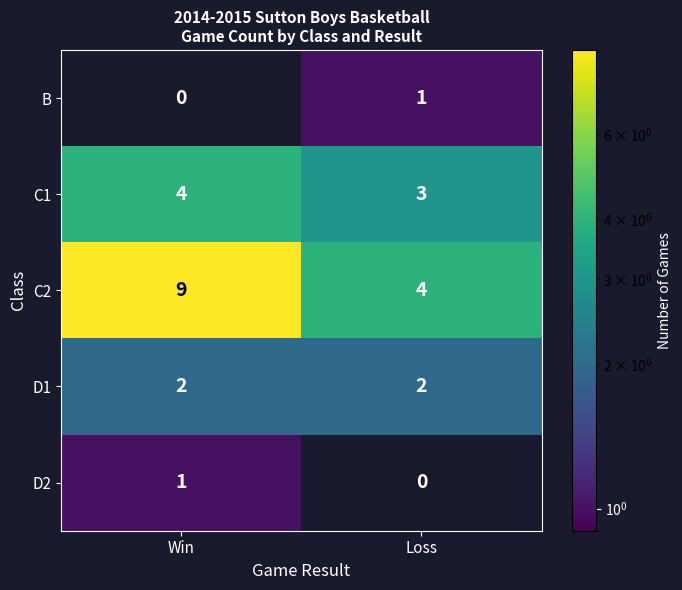

At how many categories does at least one series exceed 7?

1